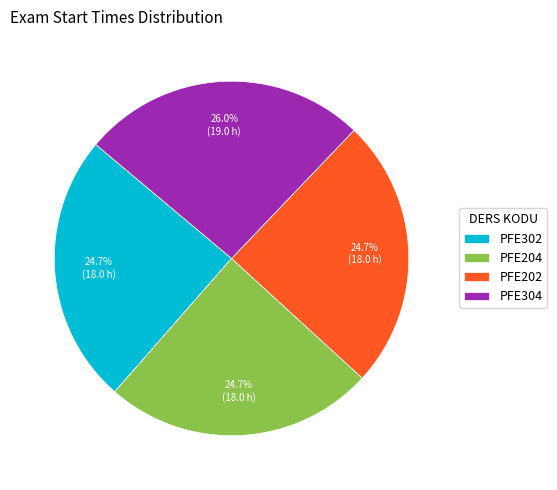

What is the ratio of the value at PFE302 to the value at PFE202?

1.0